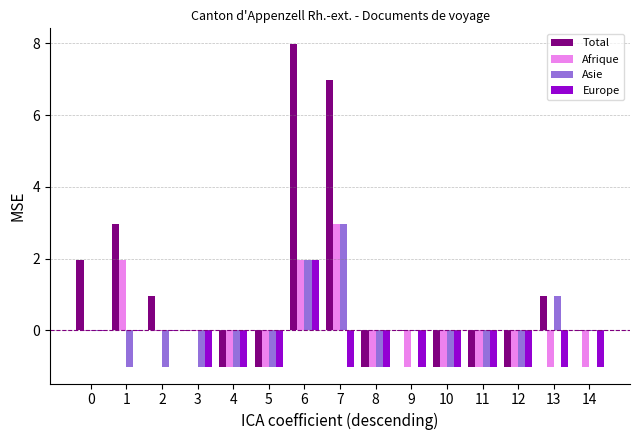

Which series has the largest total across all categories?

Total